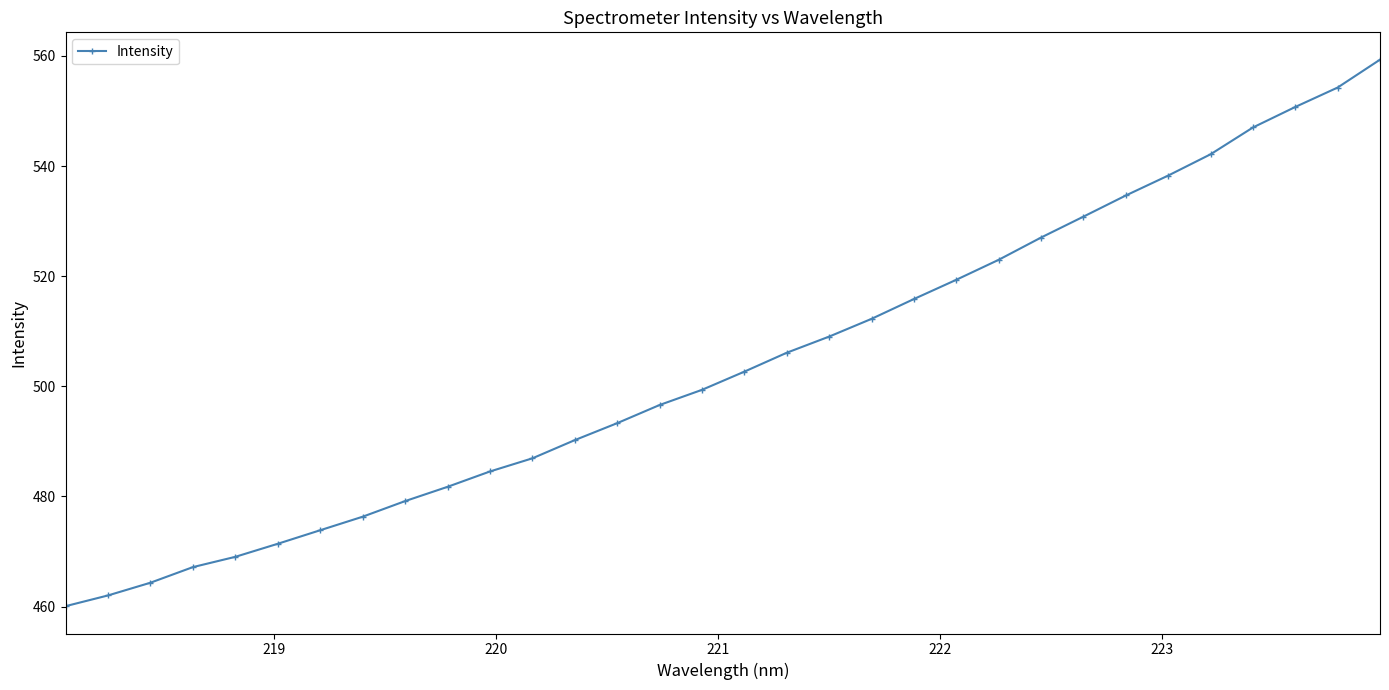

What is the difference between the maximum and minimum values?

99.3